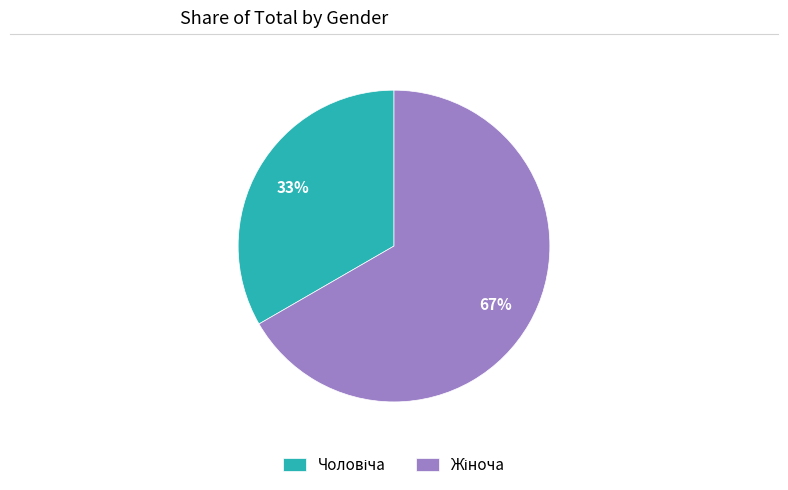

To the nearest percent, what is the average slice percentage?

50%